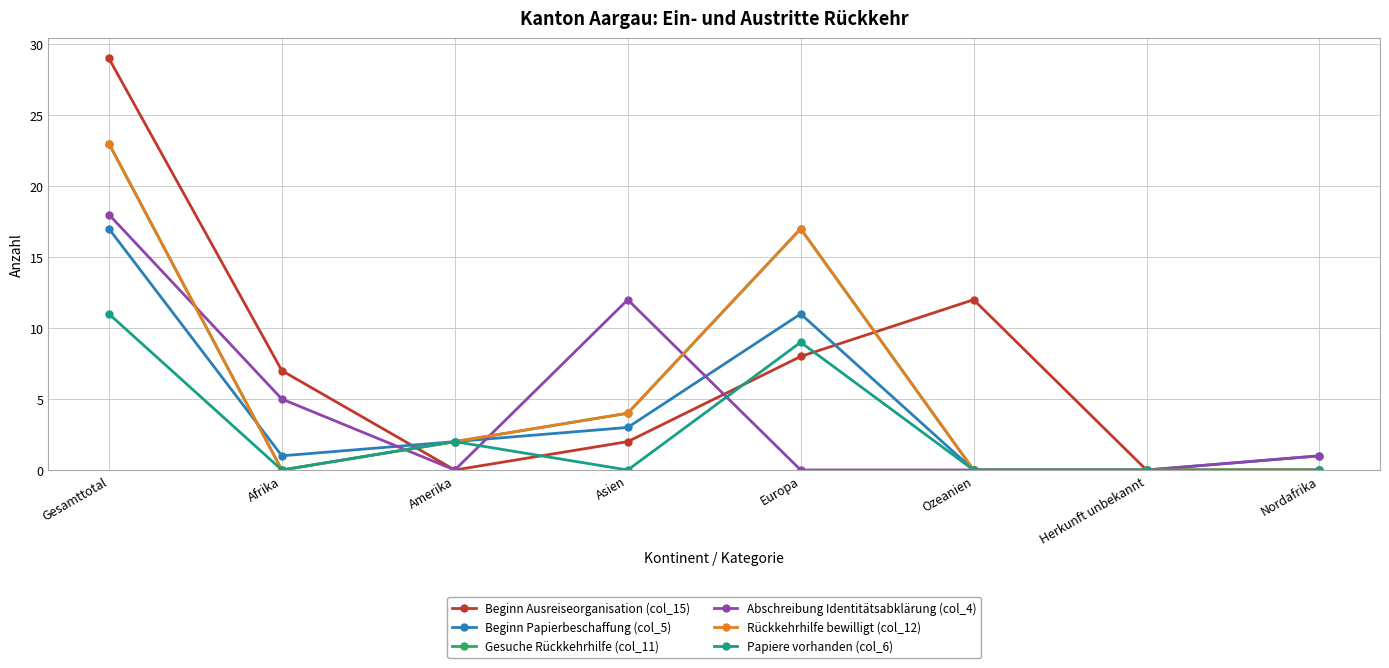

How many interior local valleys does the Abschreibung Identitätsabklärung (col_4) series have?

1